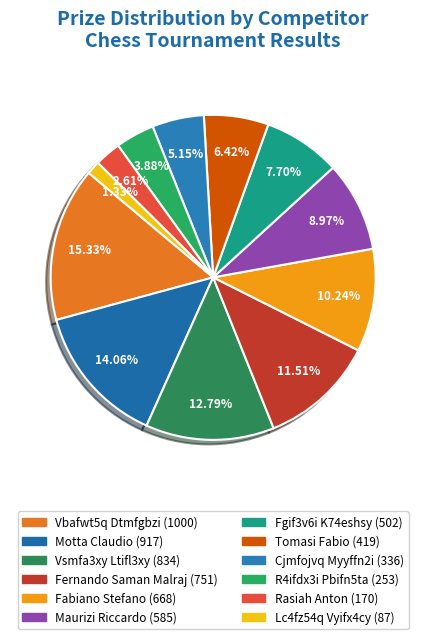

Which category has the biggest portion of the pie?

Vbafwt5q Dtmfgbzi